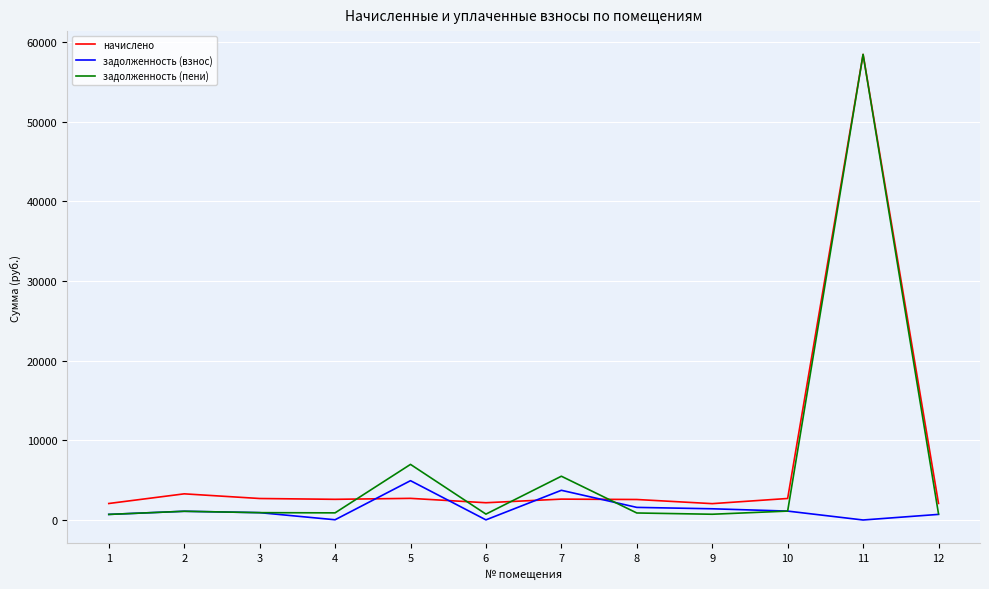

Which series changed the most between 8 and 11?

задолженность (пени)